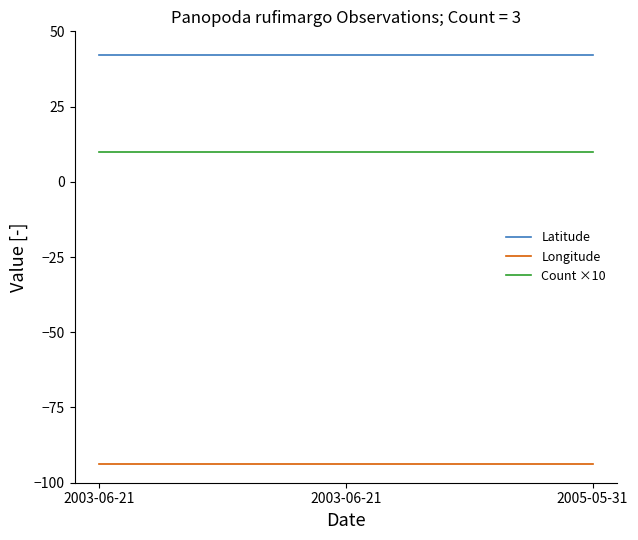

How many series are shown in this chart?

3